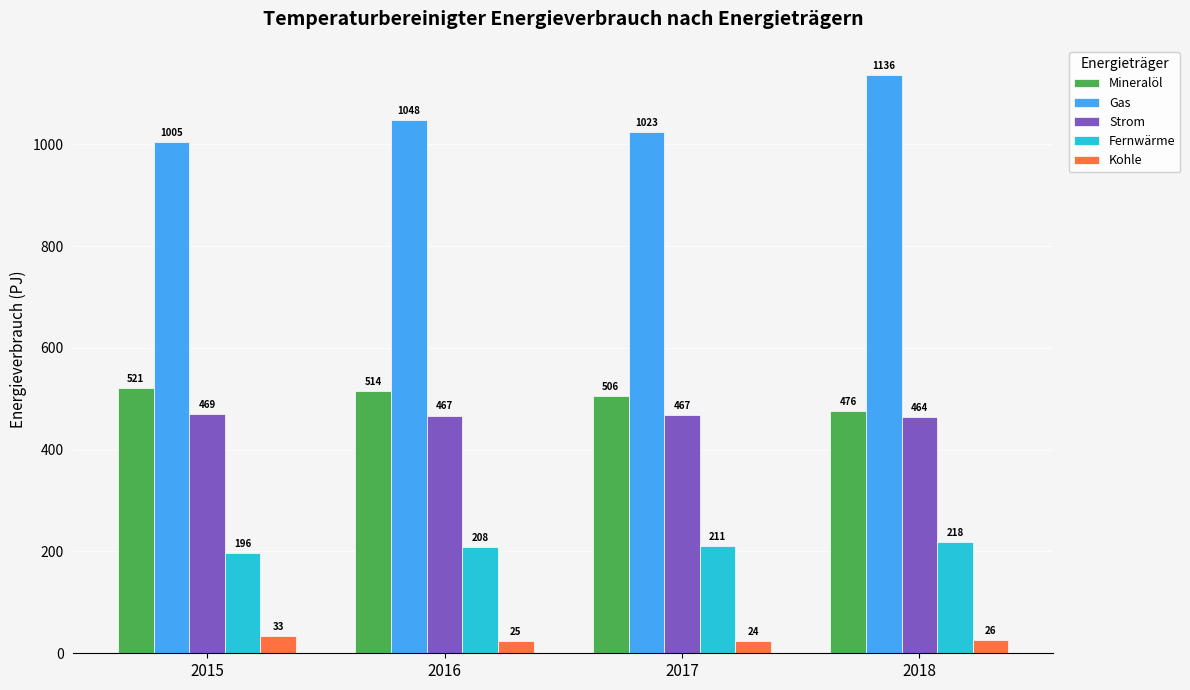

How many series are shown in this chart?

5